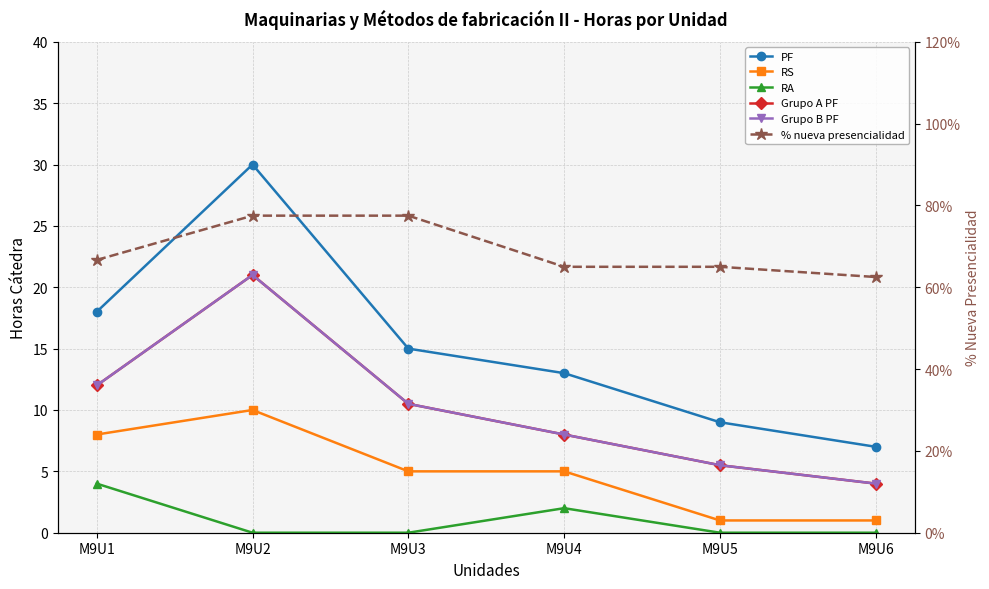

Reading right to left, transcribe all the data shown in this chart.

PF: M9U6=7.0	M9U5=9.0	M9U4=13.0	M9U3=15.0	M9U2=30.0	M9U1=18.0
RS: M9U6=1.0	M9U5=1.0	M9U4=5.0	M9U3=5.0	M9U2=10.0	M9U1=8.0
RA: M9U6=0.0	M9U5=0.0	M9U4=2.0	M9U3=0.0	M9U2=0.0	M9U1=4.0
Grupo A PF: M9U6=4.0	M9U5=5.5	M9U4=8.0	M9U3=10.5	M9U2=21.0	M9U1=12.0
Grupo B PF: M9U6=4.0	M9U5=5.5	M9U4=8.0	M9U3=10.5	M9U2=21.0	M9U1=12.0
% nueva presencialidad: M9U6=0.6	M9U5=0.7	M9U4=0.7	M9U3=0.8	M9U2=0.8	M9U1=0.7